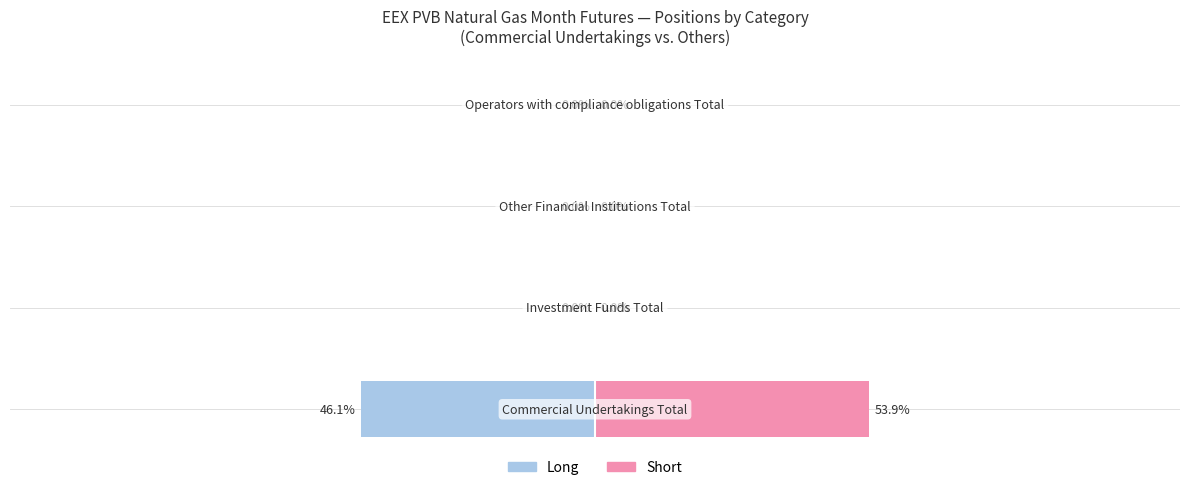

The Long series shows 0.0 at 0. True or false?

True